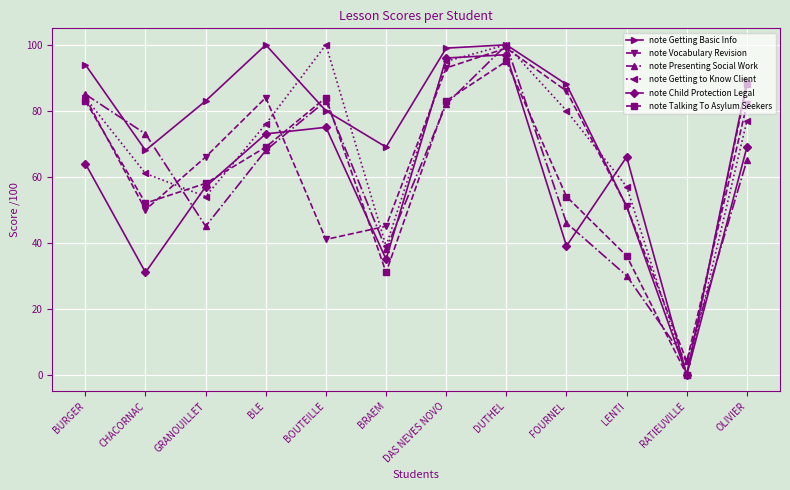

Is this an area chart (filled region under the line)?

No